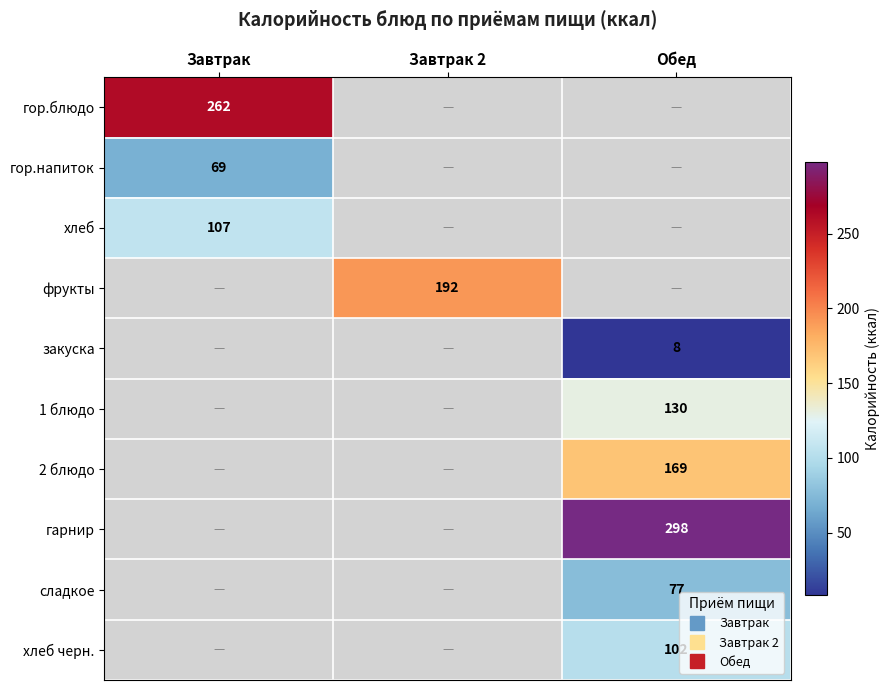

What is the approximate value of 1 блюдо at Обед?

130.0